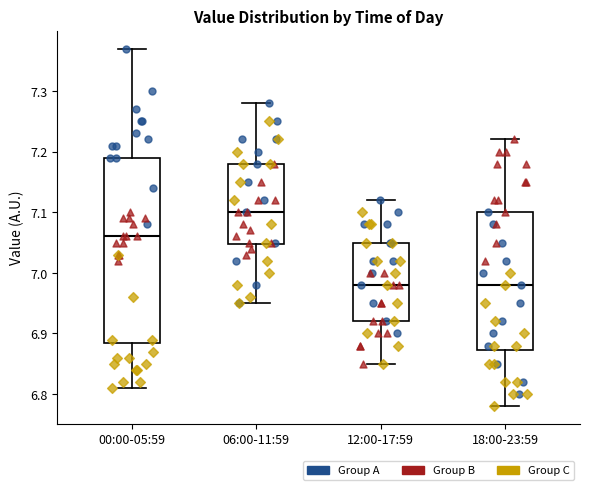

Reading left to right, transcribe this box plot: for each box, give where its median line is, the range the box spans, and where its two whiskers end, as read against the y-axis. The values are not printed on the chart, so give them approximately, as read against the axis.

00:00-05:59: median 7.06, box 6.89 to 7.19, whiskers 6.81 to 7.37
06:00-11:59: median 7.10, box 7.05 to 7.18, whiskers 6.95 to 7.28
12:00-17:59: median 6.98, box 6.92 to 7.05, whiskers 6.85 to 7.12
18:00-23:59: median 6.98, box 6.87 to 7.10, whiskers 6.78 to 7.22